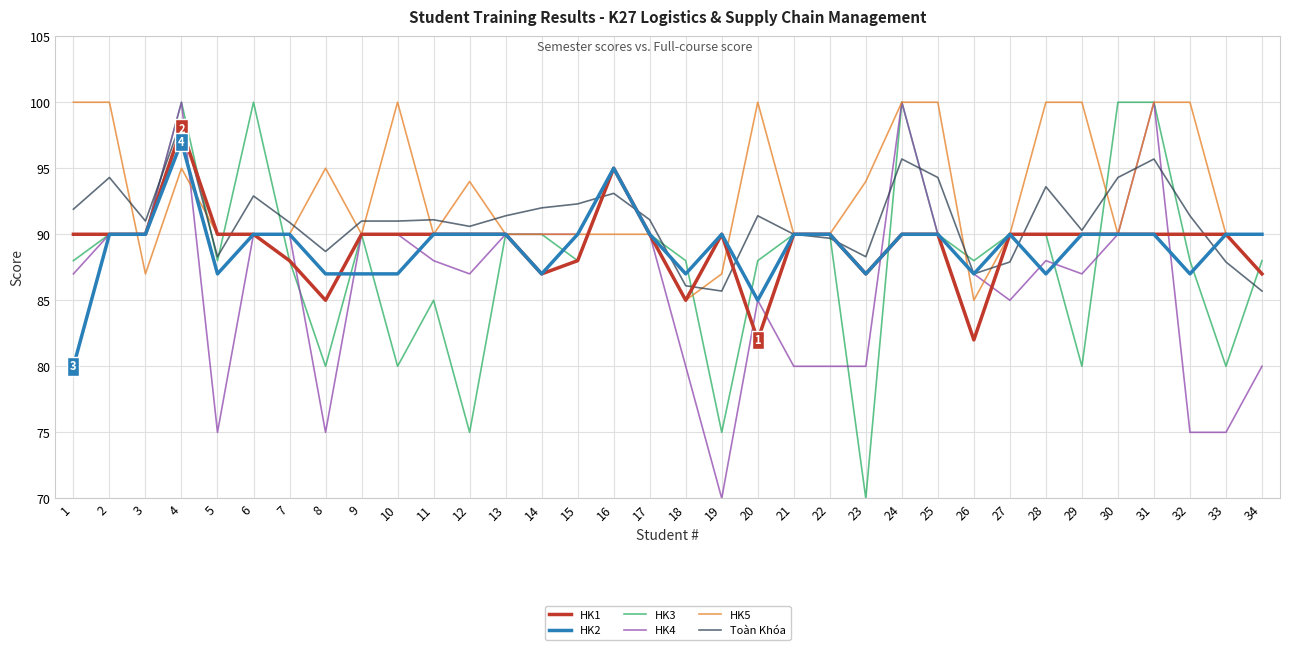

Which series has the largest total across all categories?

HK5